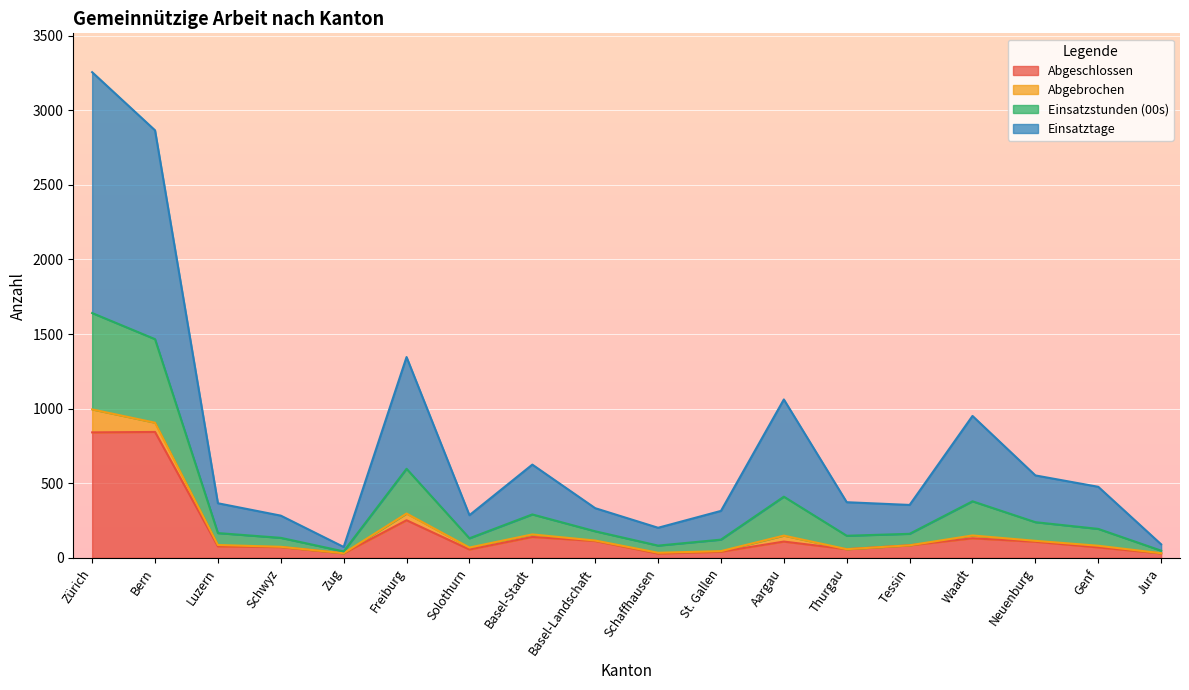

True or false: Einsatzstunden (00s) has more than 2 interior local peaks.

True